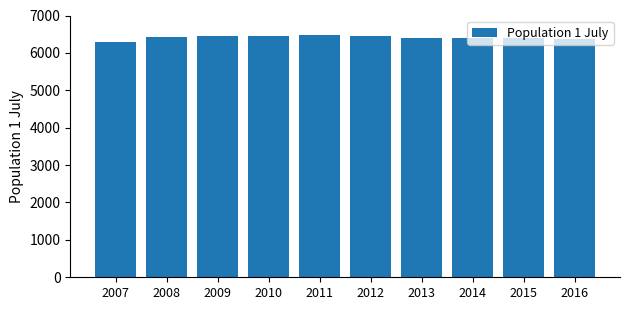

What is the value of the 8th bar from the left?

6407